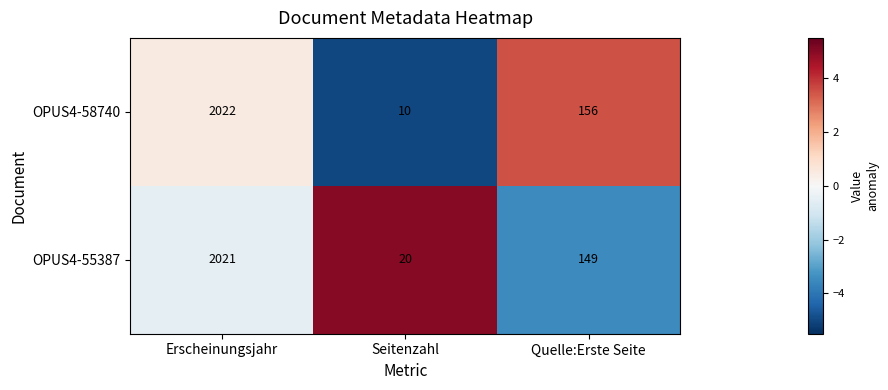

At Quelle:Erste Seite, list the series in order from largest to smallest.

OPUS4-58740, OPUS4-55387